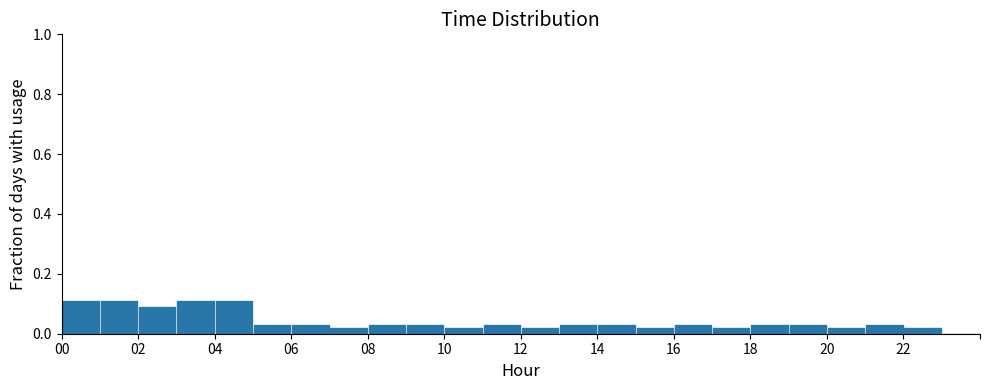

Reading left to right, list every bar in this chart as the range it spans on the x-axis followed by its height. The values are not printed on the chart, so give them approximately, as read against the axis.

0 to 1: 0.12
1 to 2: 0.12
2 to 3: 0.10
3 to 4: 0.12
4 to 5: 0.12
5 to 6: 0.04
6 to 7: 0.04
7 to 8: 0.02
8 to 9: 0.04
9 to 10: 0.04
10 to 11: 0.02
11 to 12: 0.04
12 to 13: 0.02
13 to 14: 0.04
14 to 15: 0.04
15 to 16: 0.02
16 to 17: 0.04
17 to 18: 0.02
18 to 19: 0.04
19 to 20: 0.04
20 to 21: 0.02
21 to 22: 0.04
22 to 23: 0.02
23 to 24: 0